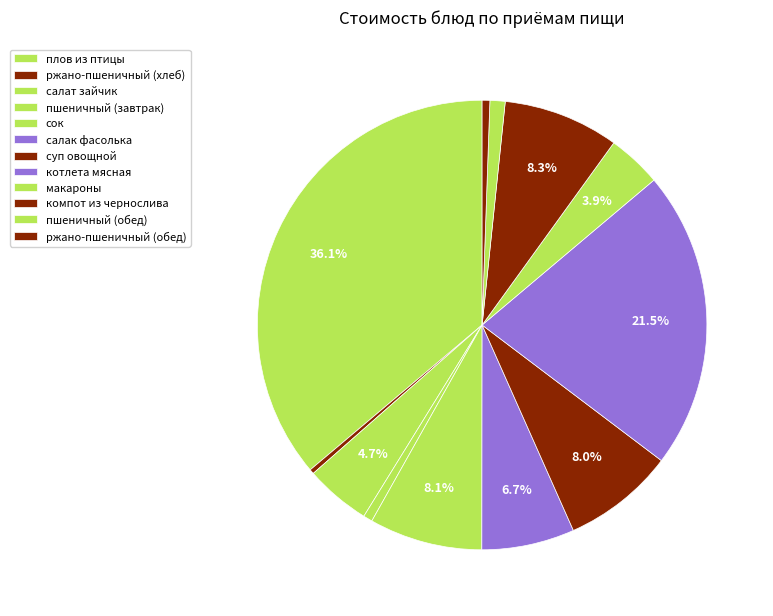

Does пшеничный (завтрак) account for over 50% of the chart?

No